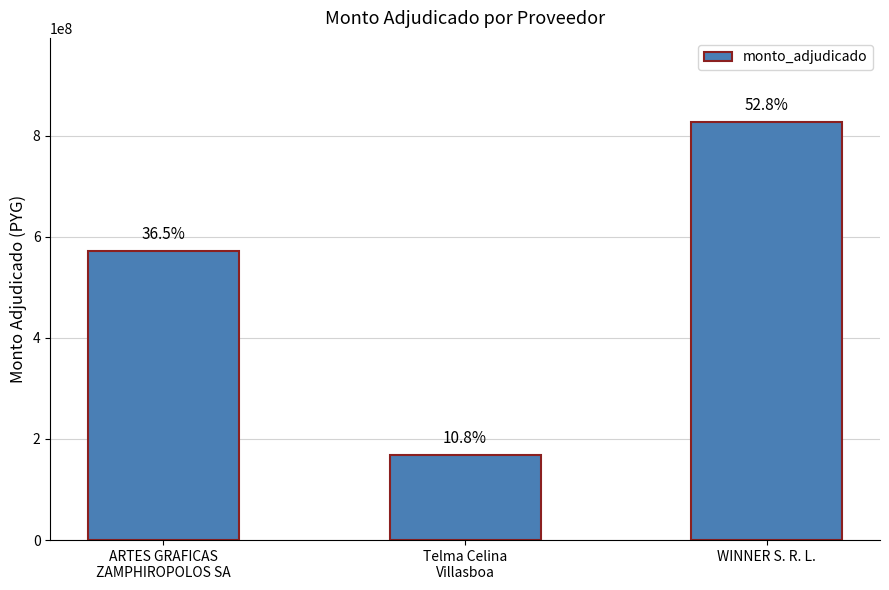

Count the values in the range 169000000 to 827701000.

3